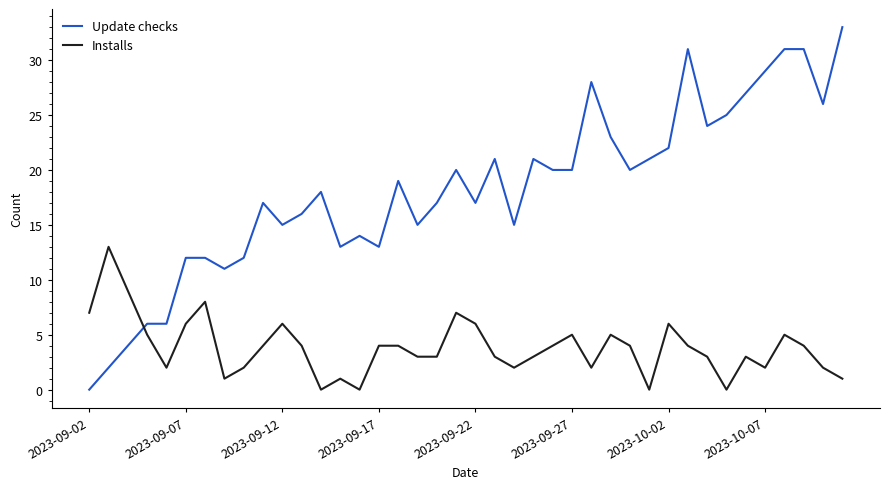

What is the greatest value displayed?

33